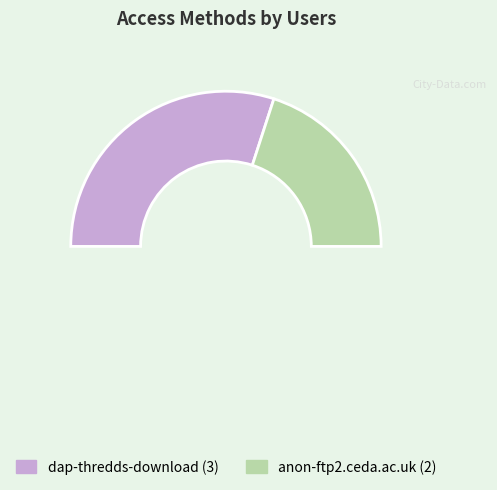

Is anon-ftp2.ceda.ac.uk the majority of the pie?

No